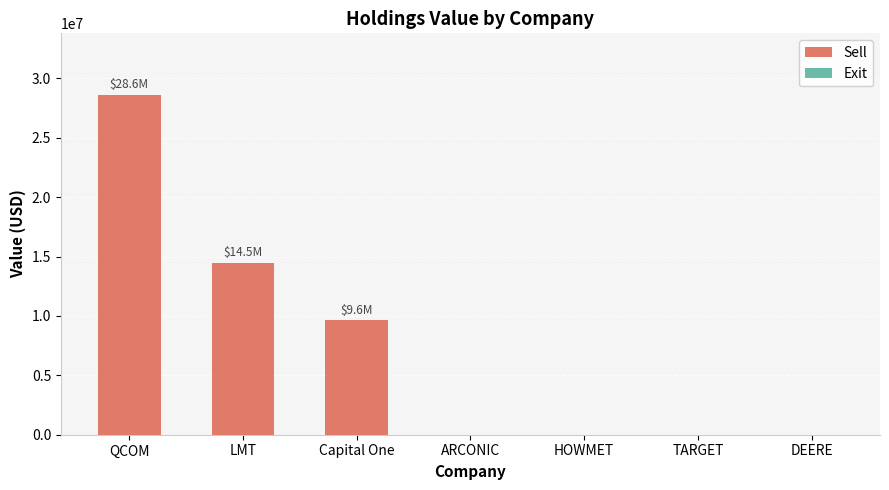

What is the difference between the maximum and second lowest values?

14166000